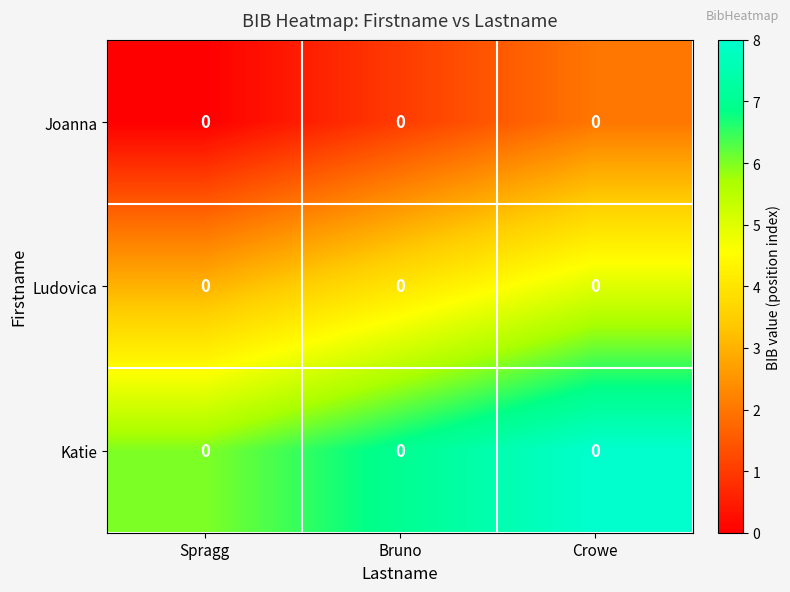

Which series changed the most between Bruno and Crowe?

Joanna